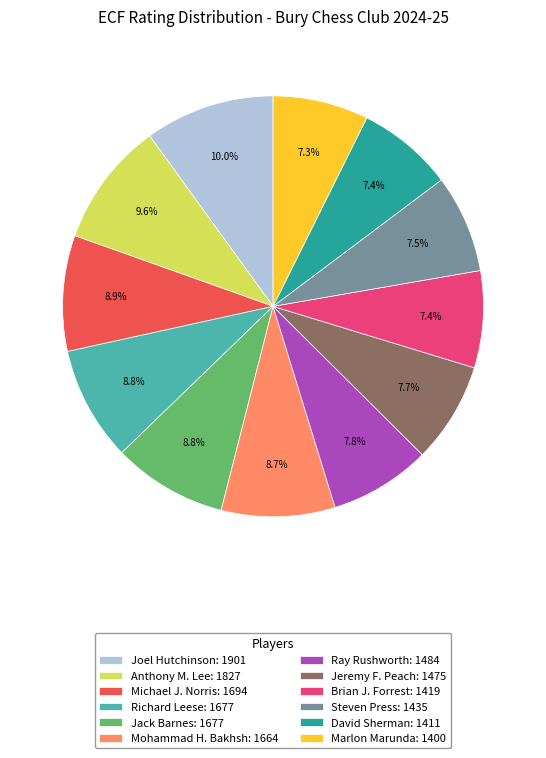

Which has a higher value, Anthony M. Lee: 1827 or Jeremy F. Peach: 1475?

Anthony M. Lee: 1827